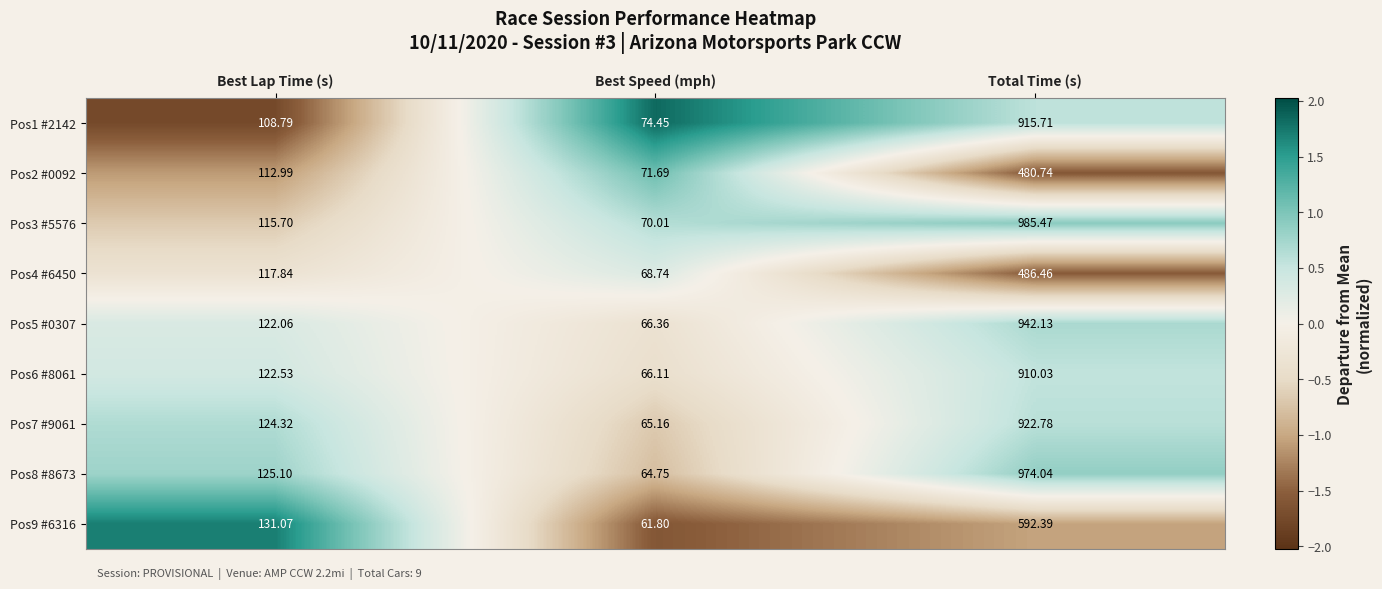

At which label does Pos9 #6316 first exceed 131?

Best Lap Time (s)